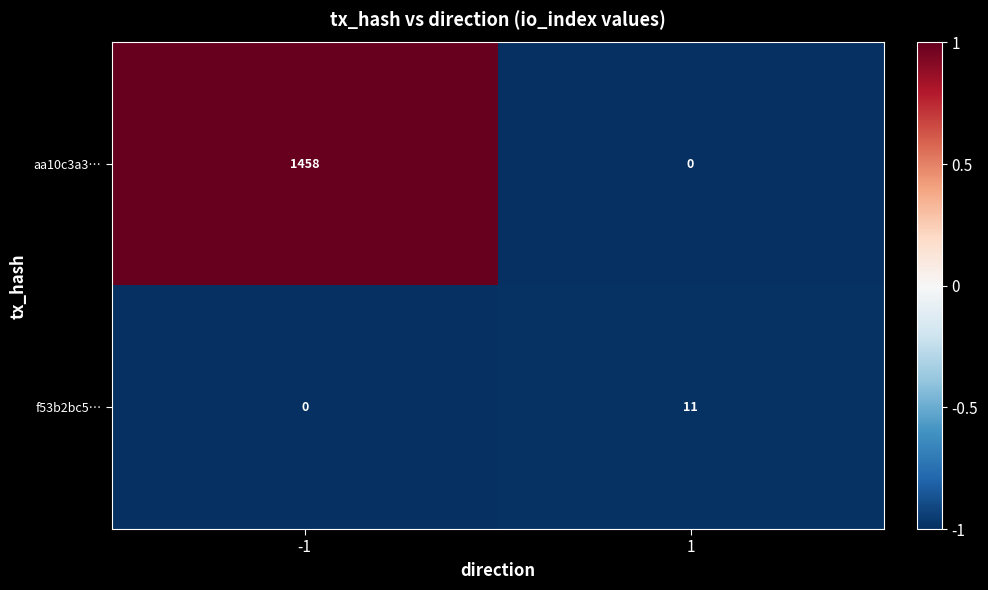

Which series has the largest total across all categories?

aa10c3a3…